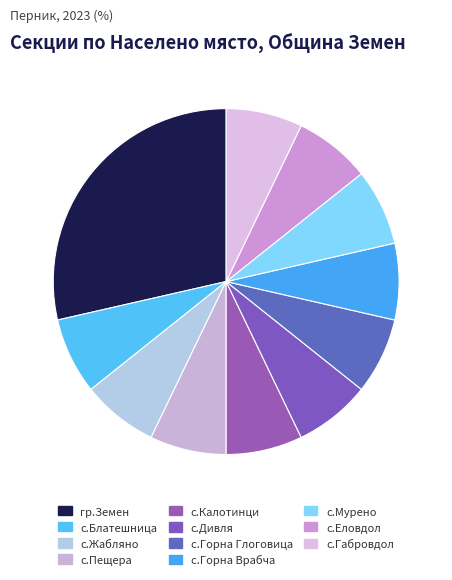

Approximately how many times larger is the value at гр.Земен compared to с.Горна Врабча?

4.0